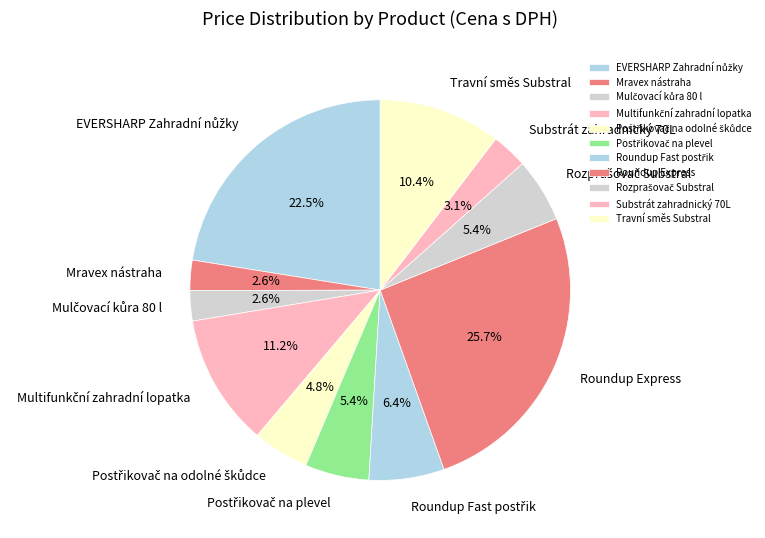

What is the largest slice in the pie chart?

Roundup Express